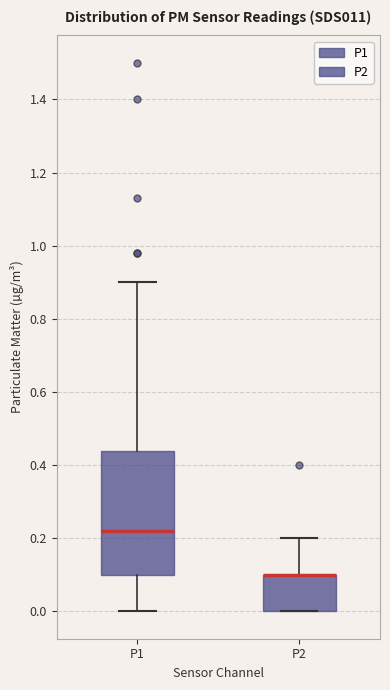

Comparing the boxes themselves (not the whiskers), which one is the tallest?

P1